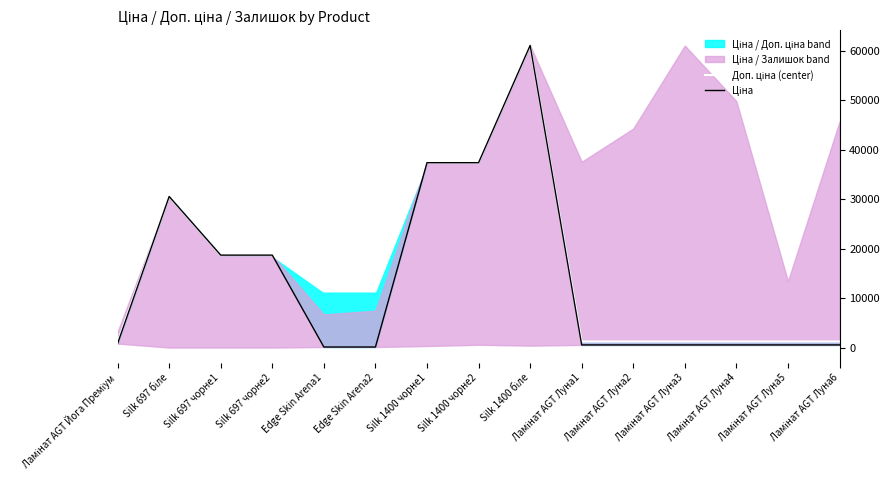

What is the sum of all Доп. ціна (center) values?

234698.8